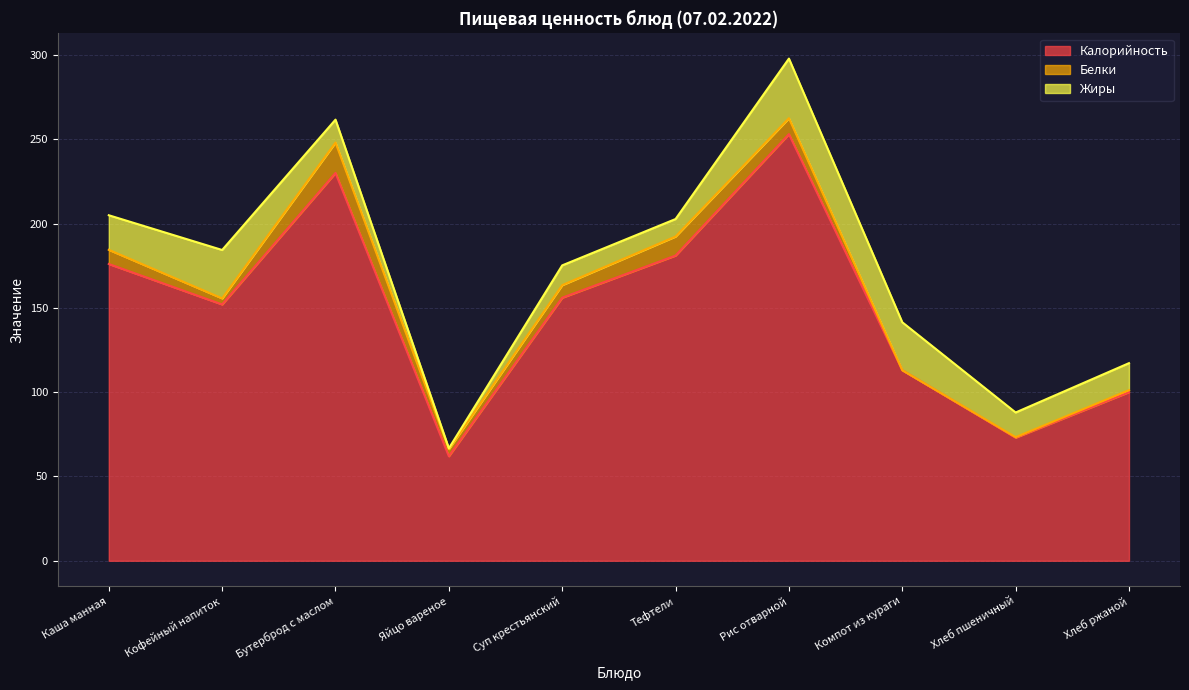

What is the difference between the maximum and minimum values in the Калорийность series?

191.0